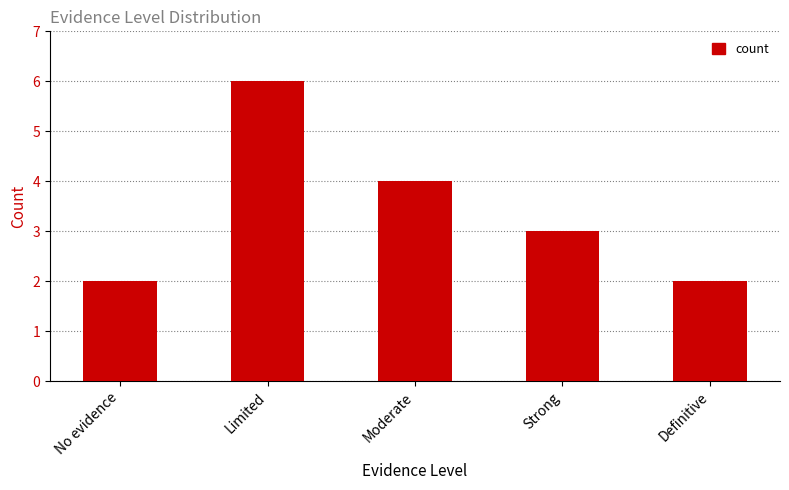

Reading left to right, transcribe all the data shown in this chart.

No evidence=2	Limited=6	Moderate=4	Strong=3	Definitive=2